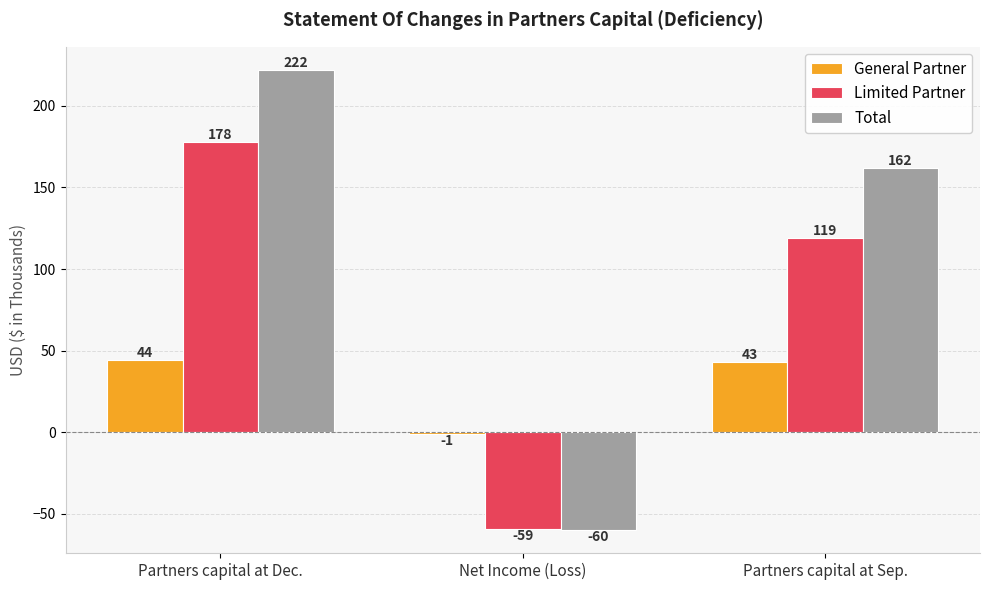

Does the chart contain any negative values?

Yes